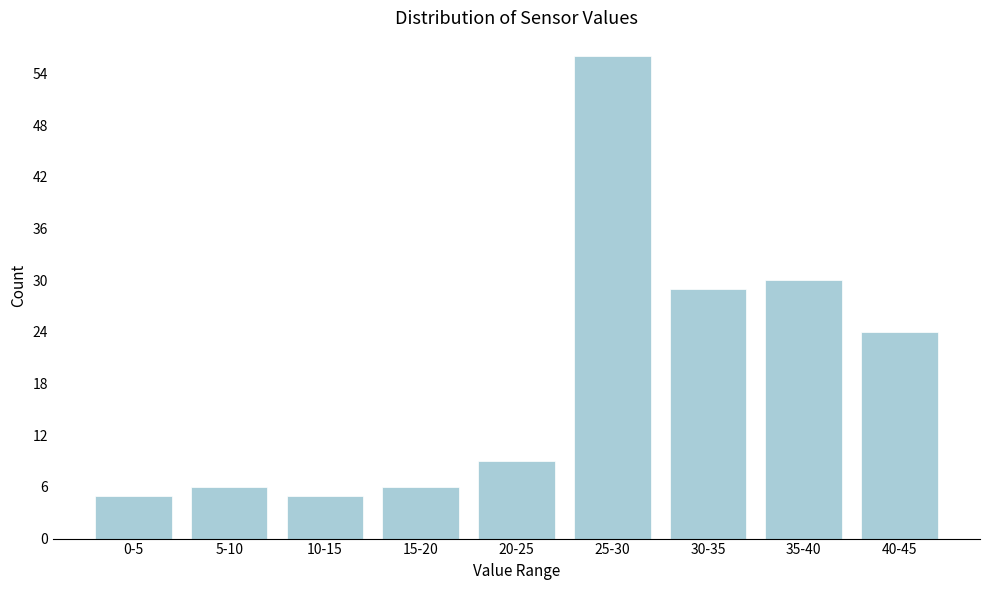

Reading right to left, extract all data points from this chart.

40-45=24	35-40=30	30-35=29	25-30=56	20-25=9	15-20=6	10-15=5	5-10=6	0-5=5